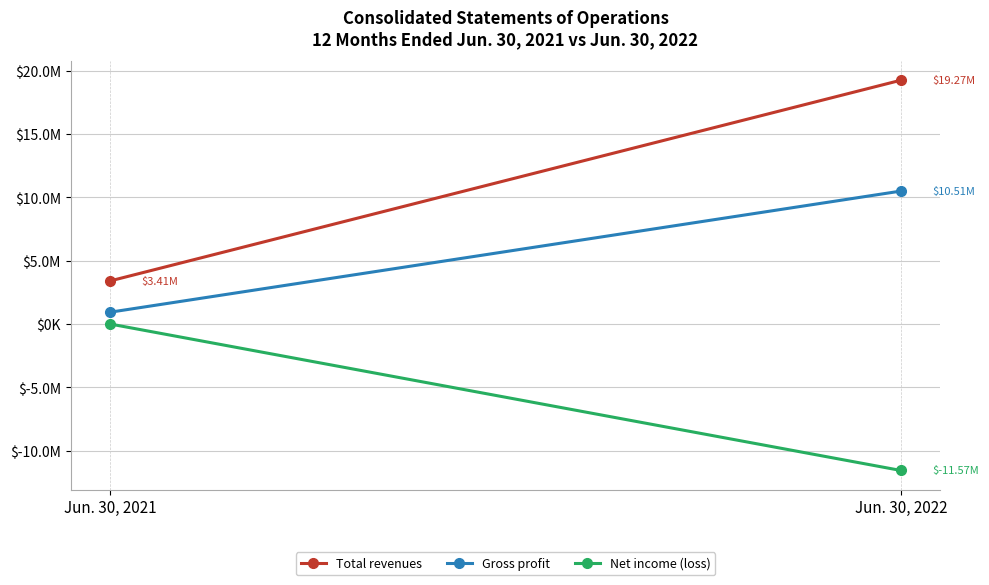

Which series changed the most between Jun. 30, 2021 and Jun. 30, 2022?

Total revenues